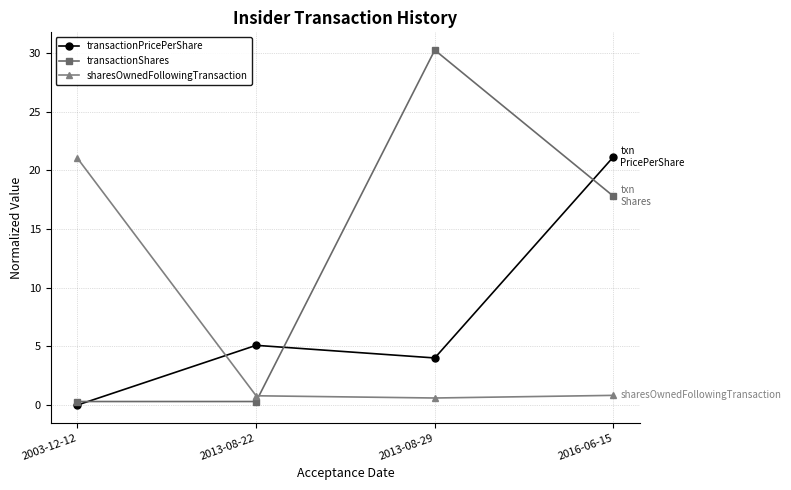

At which category is the sum across all series the highest?

2016-06-15